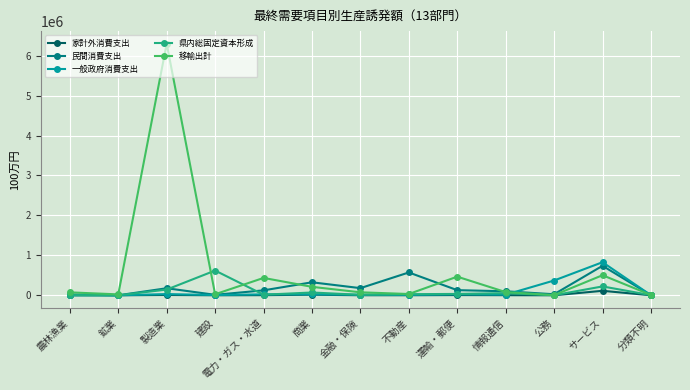

What is the maximum value for 県内総固定資本形成?

619961.8